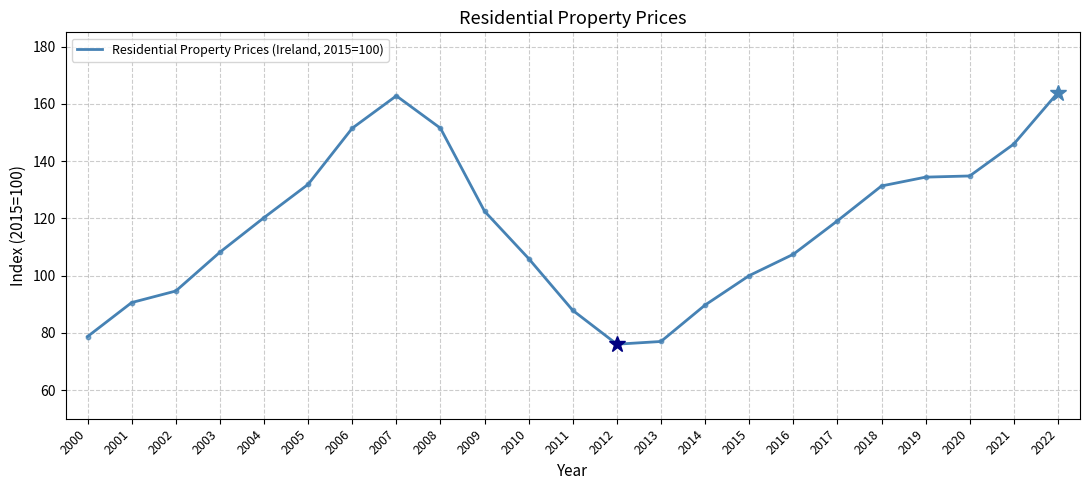

Which has a higher value, 2011 or 2001?

2001